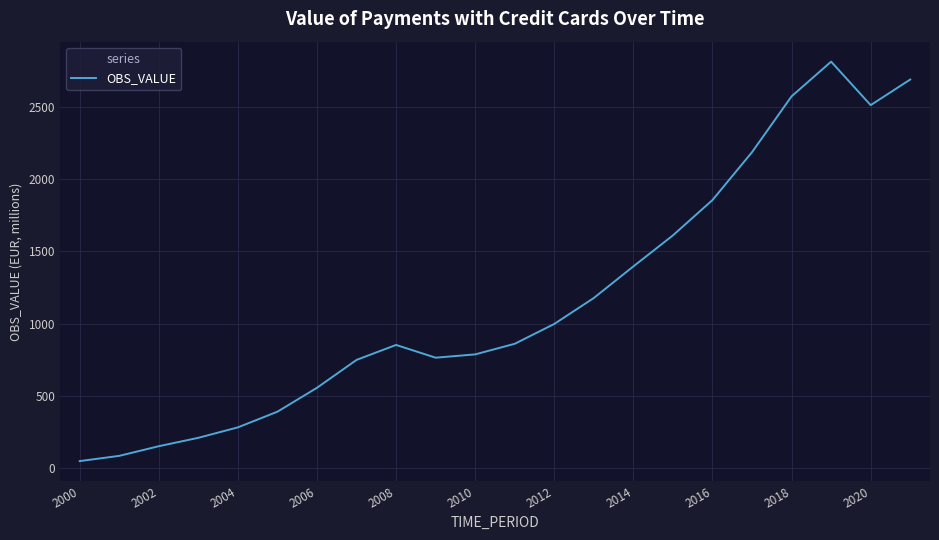

What is the maximum value shown in the chart?

2813.7